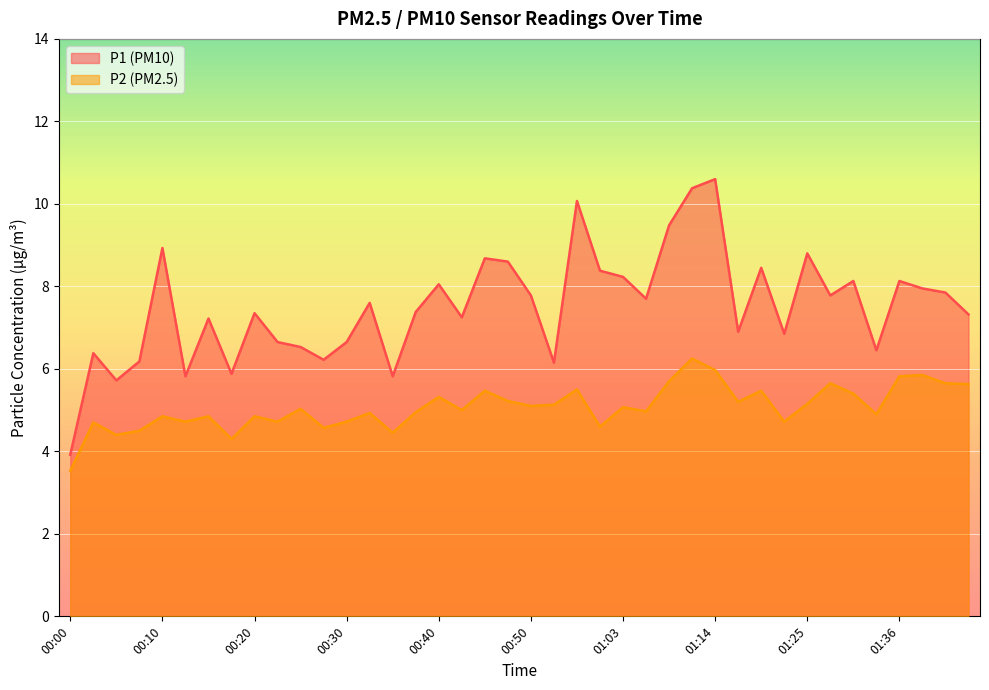

True or false: P1 and P2 intersect in this chart.

False